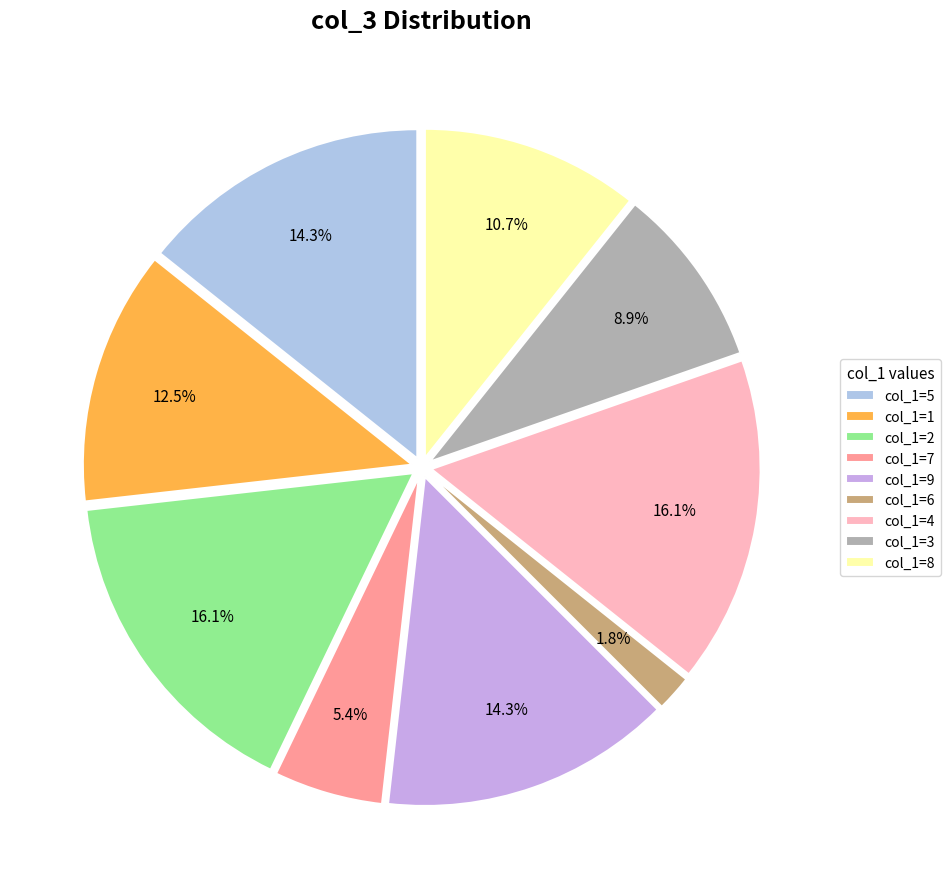

Rank the categories by value from highest to lowest.

2, 4, 5, 9, 1, 8, 3, 7, 6